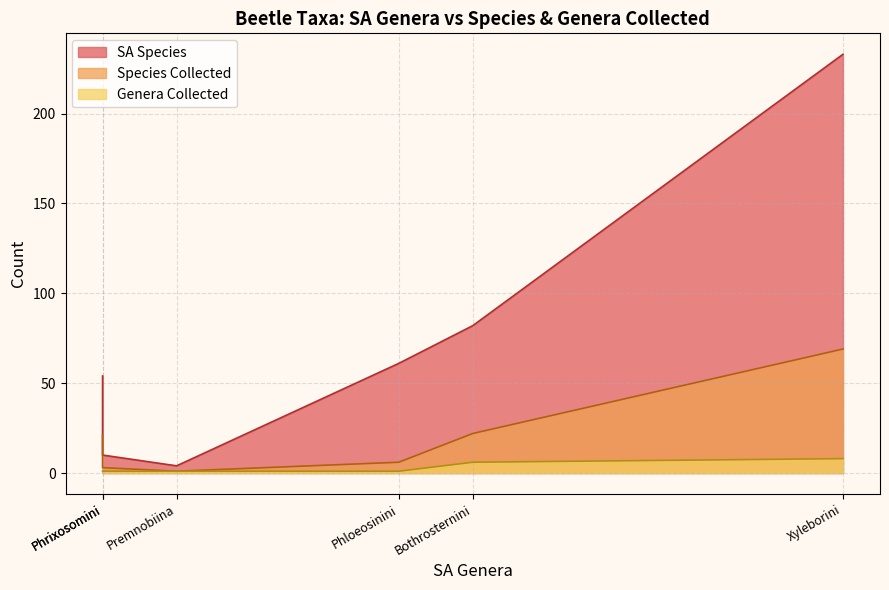

How many data points in SA Species are less than 61?

3